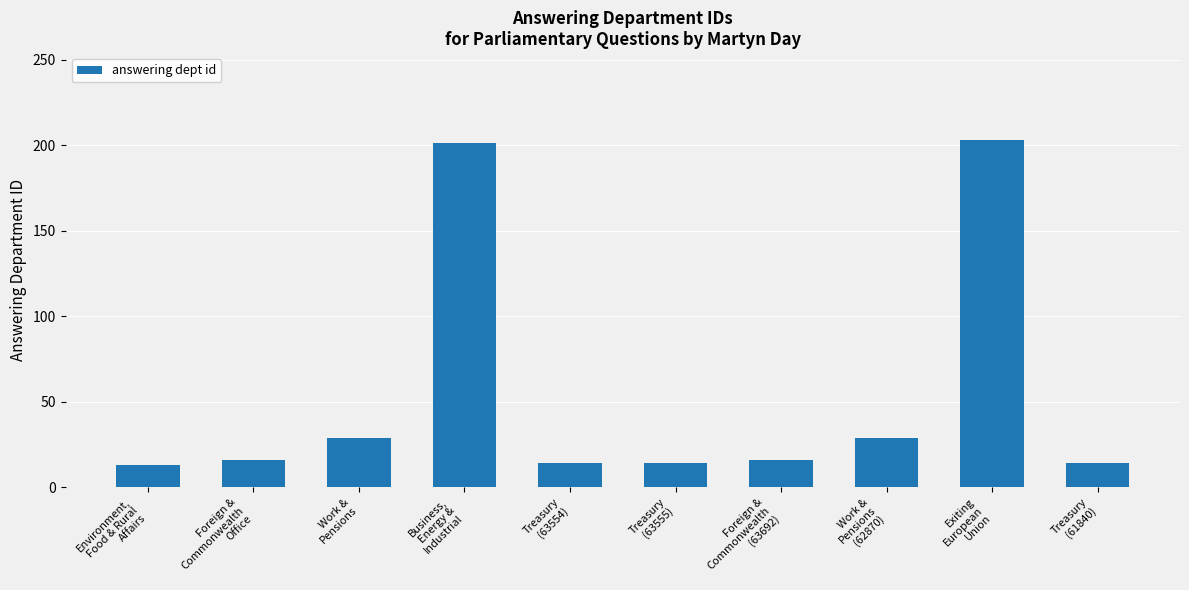

What is the difference between the maximum and second lowest values?

189